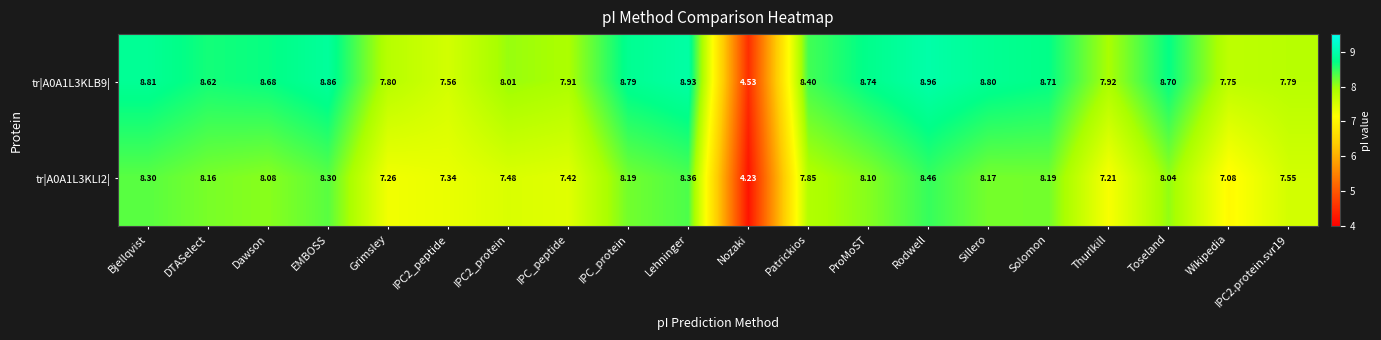

What is the difference between the highest and lowest values at EMBOSS?

0.6